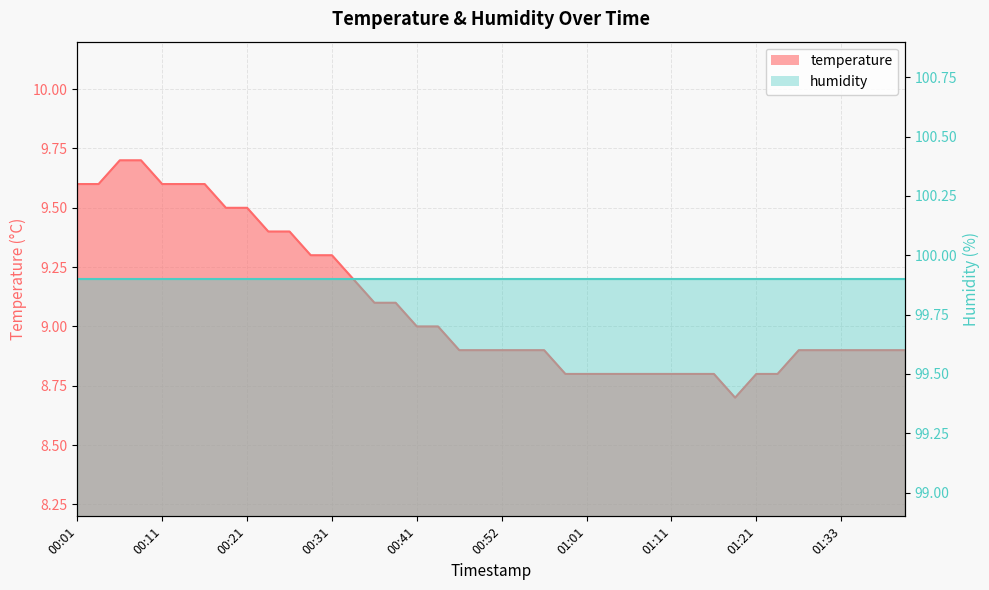

What is the smallest value displayed?

8.7